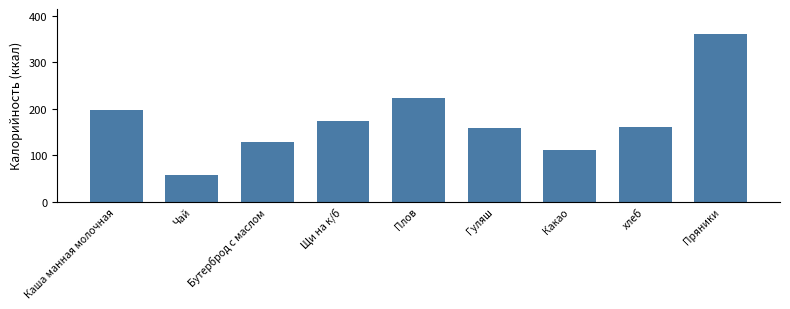

What is the difference between the maximum and minimum values?

302